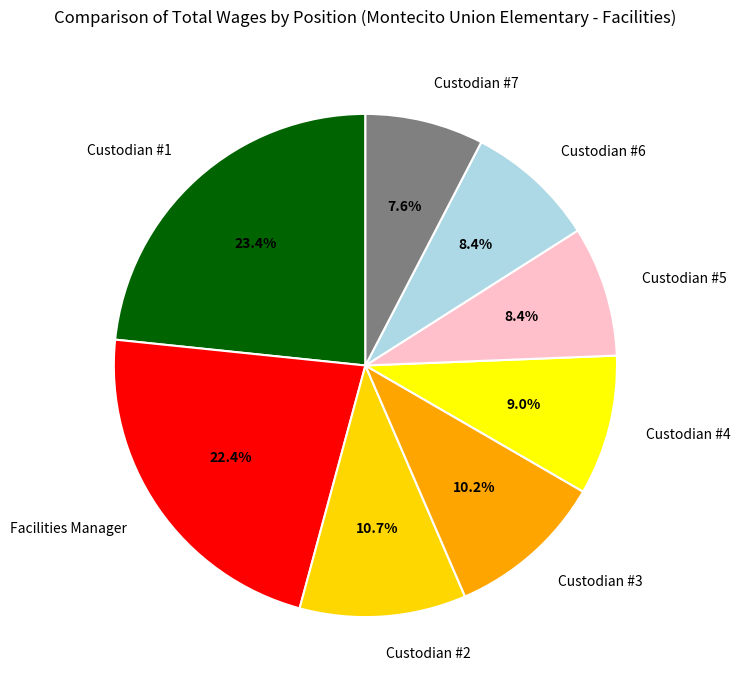

What is the largest slice in the pie chart?

Custodian #1